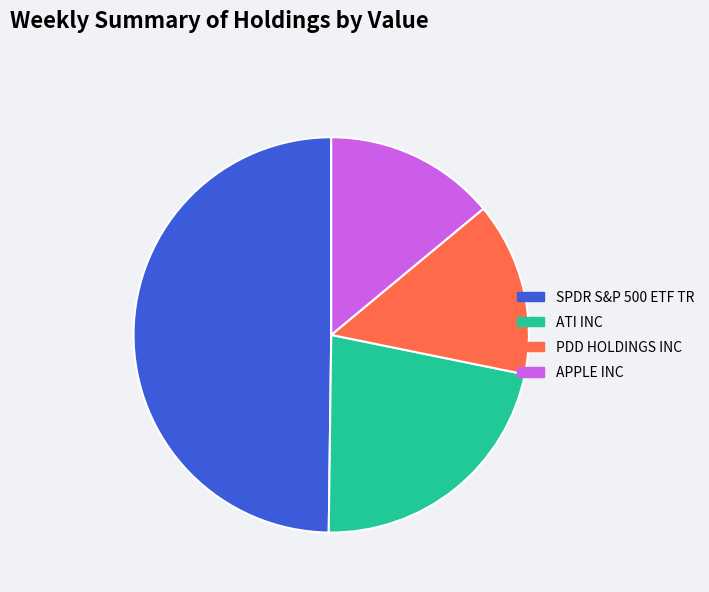

What is the ratio of the value at SPDR S&P 500 ETF TR to the value at ATI INC?

2.3